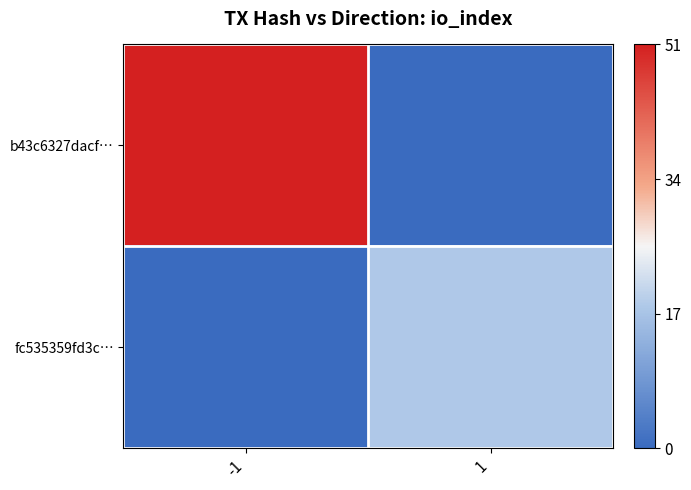

Which series has the widest spread of values?

b43c6327dacf…